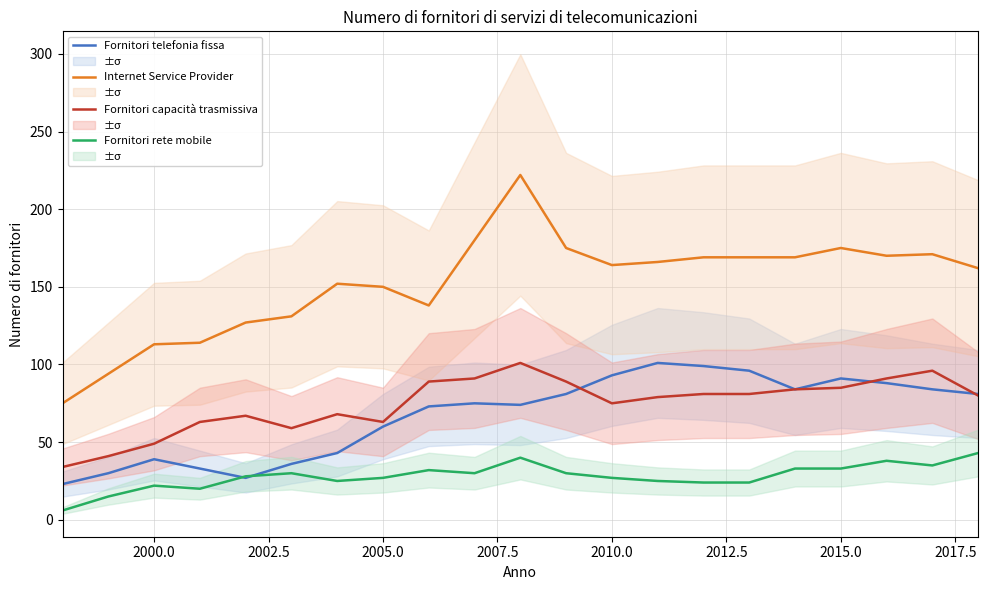

What are all the series names shown in the legend?

Fornitori telefonia fissa, Internet Service Provider, Fornitori capacità trasmissiva, Fornitori rete mobile